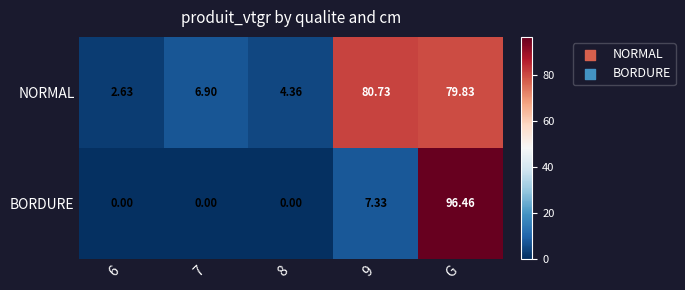

At which category is the sum across all series the highest?

G